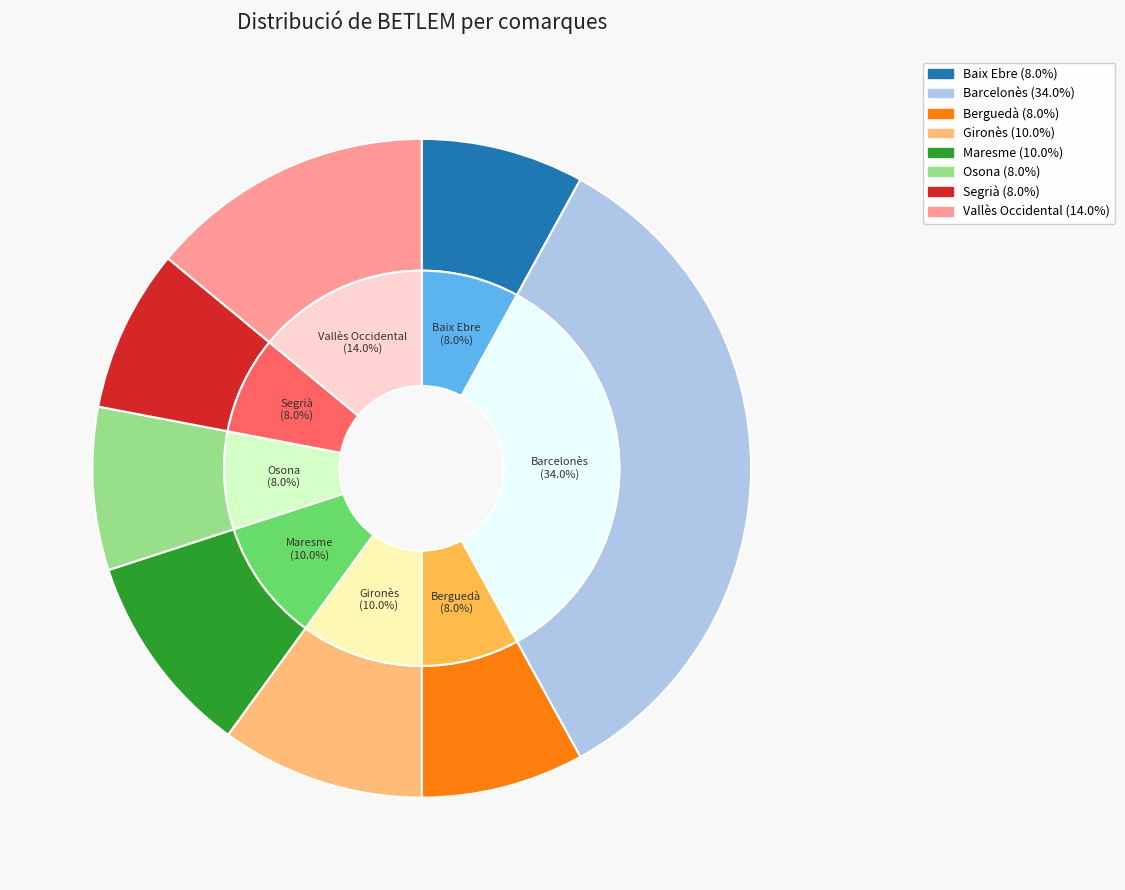

What is the total percentage of Osona and Gironès?

18.0%